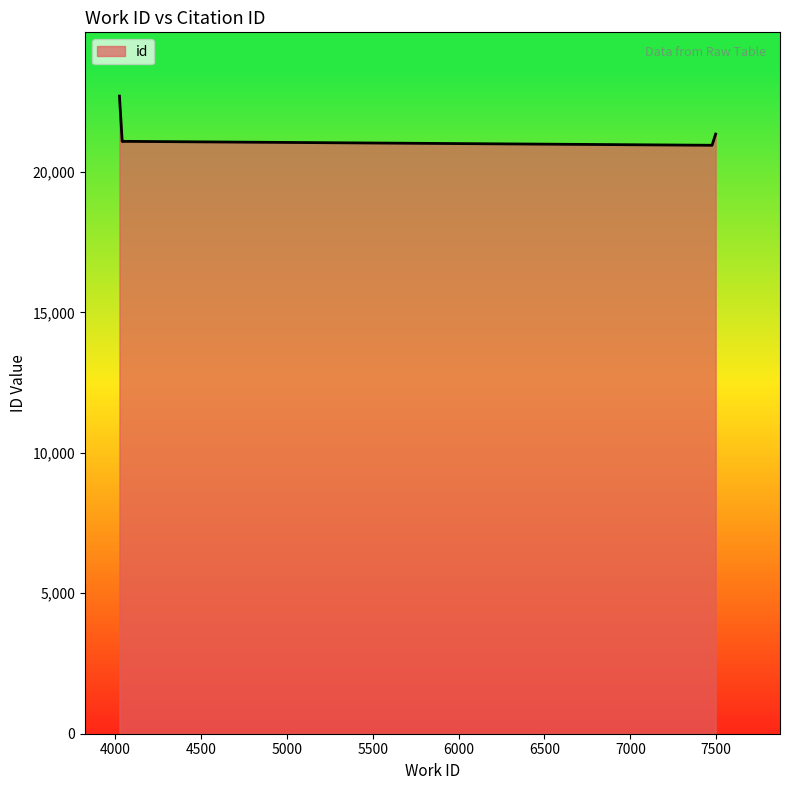

The chart shows a value of 8464 at 4024. True or false?

False